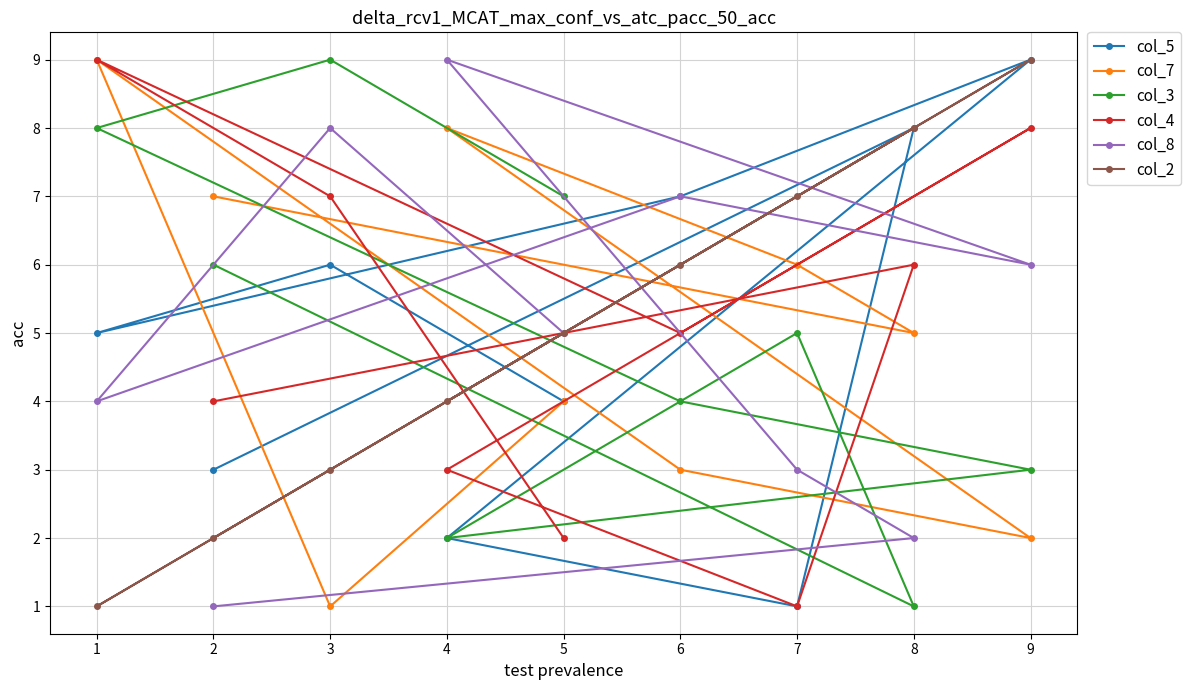

What are all the series names shown in the legend?

col_5, col_7, col_3, col_4, col_8, col_2